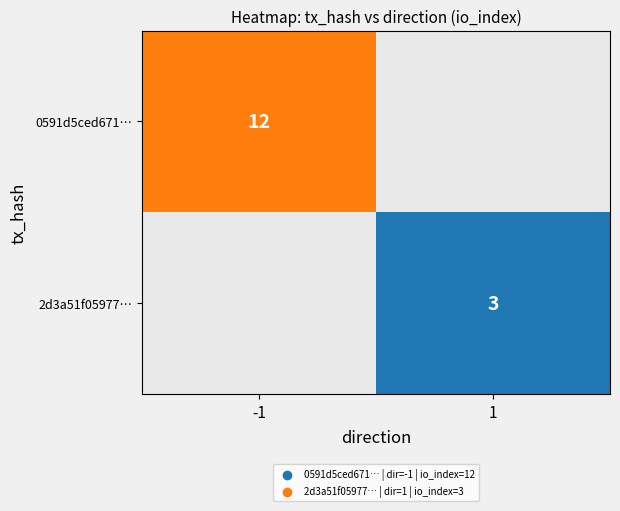

The 2d3a51f05977… series shows 1 at 1. True or false?

False